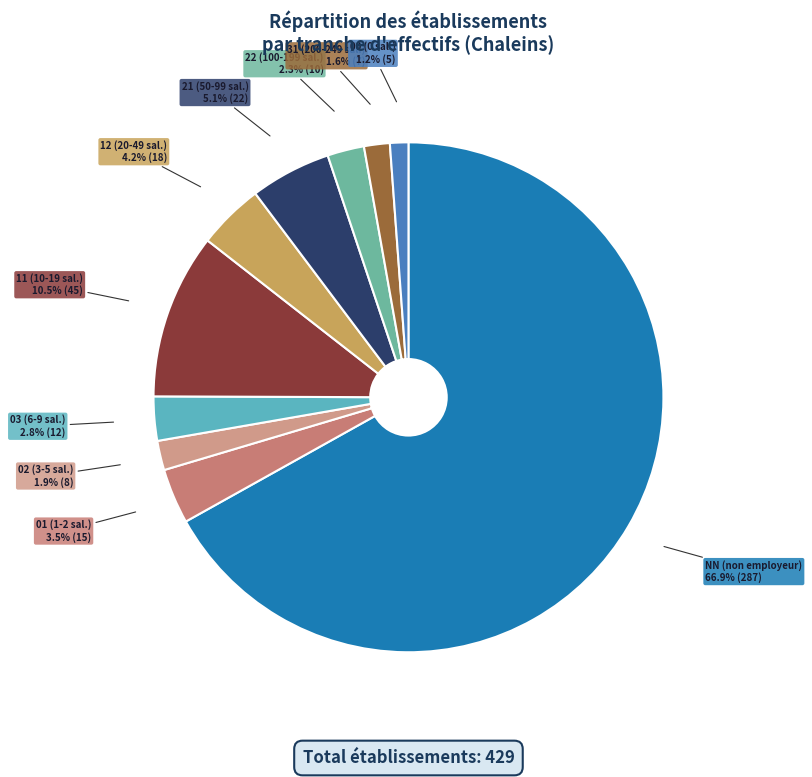

Does 31 represent more than half of the total?

No